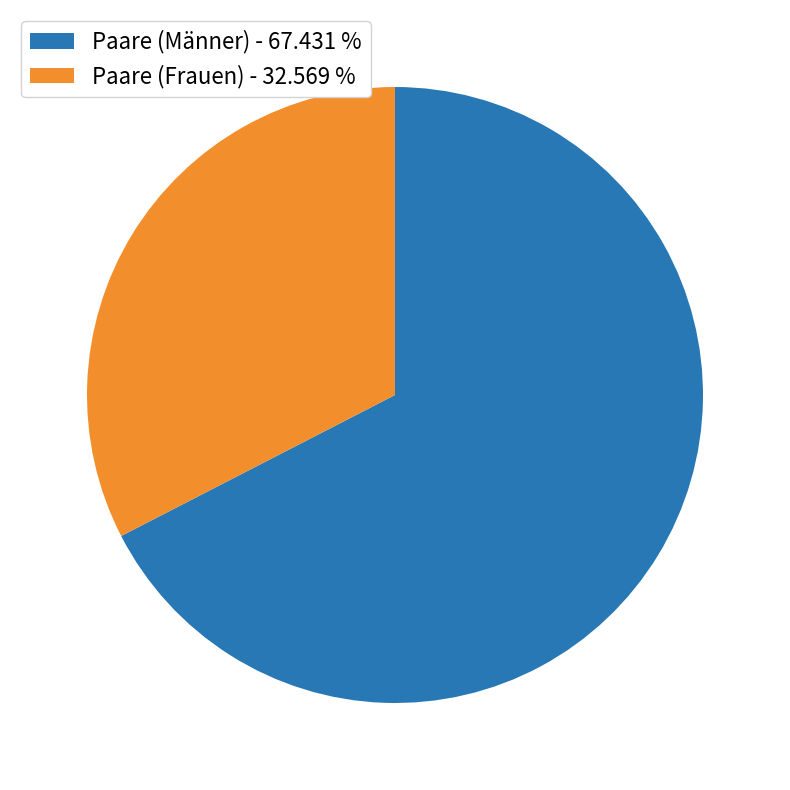

Which slice represents more than half of the pie?

Paare (Männer)